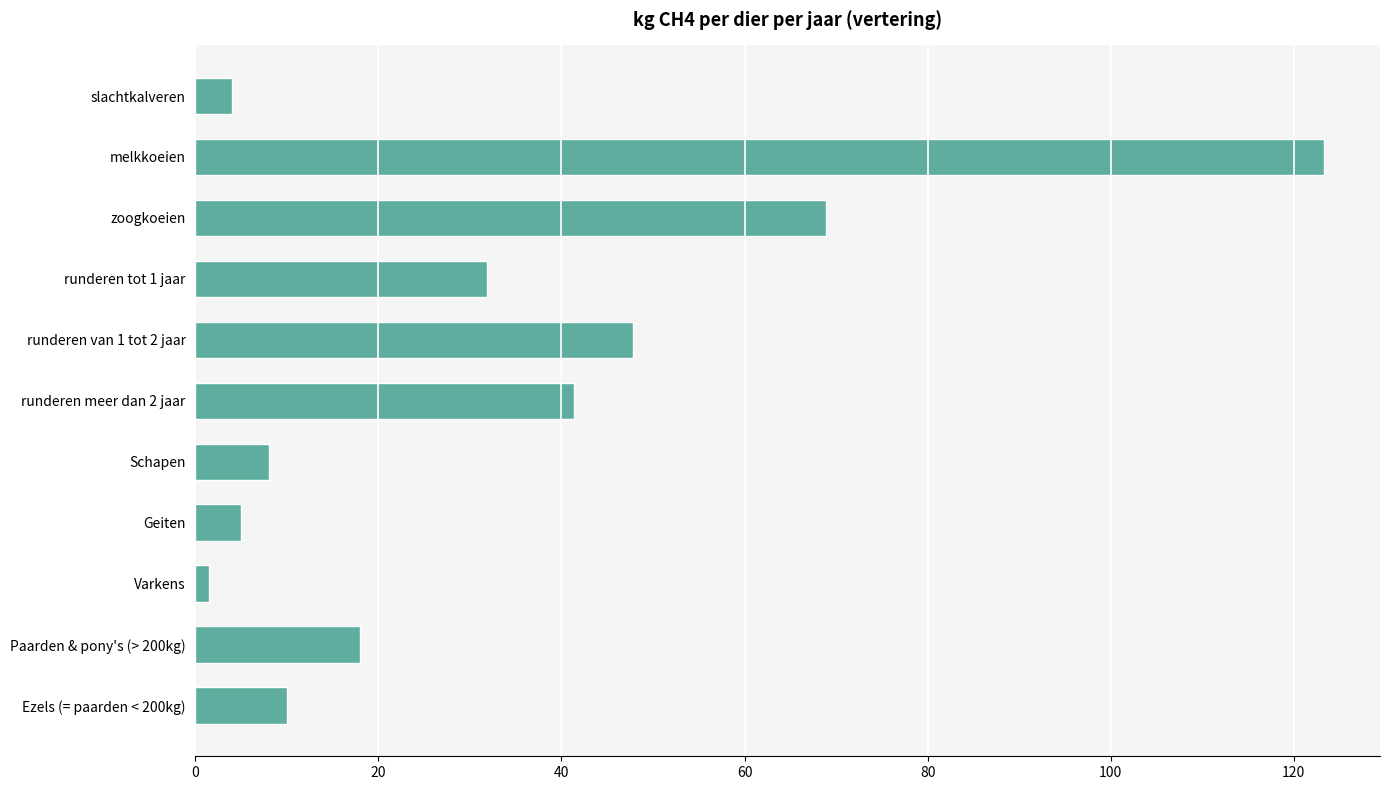

Reading top to bottom, list all the values displayed in this chart.

4.1	123.3	68.9	31.9	47.8	41.4	8.0	5.0	1.5	18.0	10.0